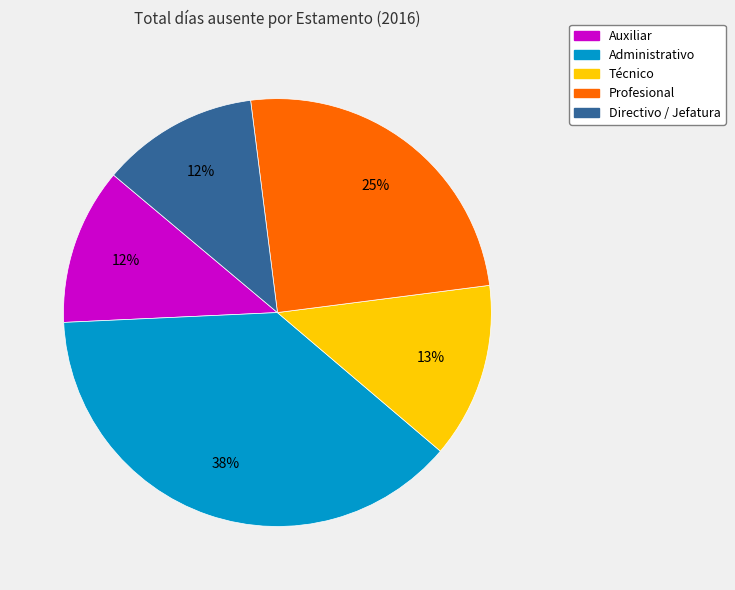

Does any single category account for the majority?

No